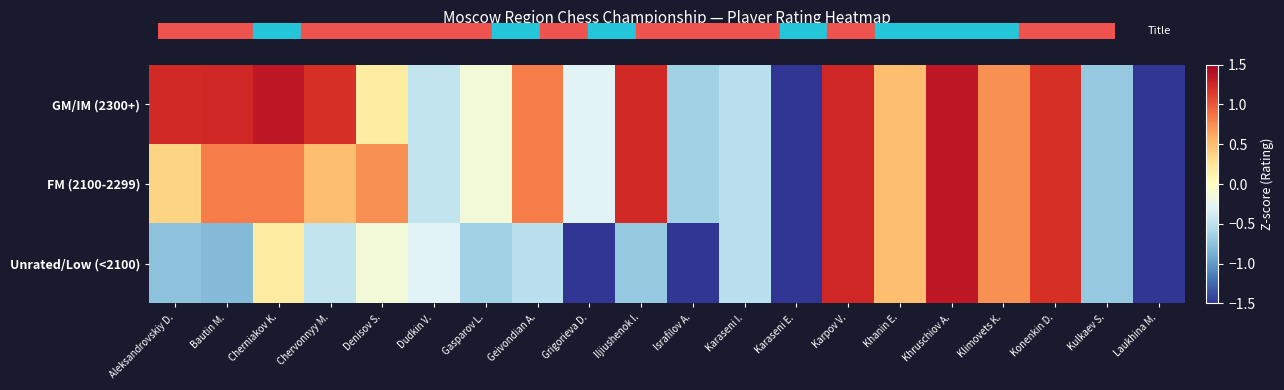

Reading right to left, extract all data points from this chart.

GM/IM (2300+): Laukhina M.=-2.2	Kulkaev S.=-0.7	Konenkin D.=1.2	Klimovets K.=0.7	Khruschiov A.=1.3	Khanin E.=0.5	Karpov V.=1.2	Karaseni E.=-2.0	Karaseni I.=-0.5	Israfilov A.=-0.6	Iljiushenok I.=1.2	Grigorieva D.=-0.3	Geivondian A.=0.8	Gasparov L.=-0.1	Dudkin V.=-0.5	Denisov S.=0.2	Chervonnyy M.=1.2	Cherniakov K.=1.3	Bautin M.=1.2	Aleksandrovskiy D.=1.2
FM (2100-2299): Laukhina M.=-2.2	Kulkaev S.=-0.7	Konenkin D.=1.2	Klimovets K.=0.7	Khruschiov A.=1.3	Khanin E.=0.5	Karpov V.=1.2	Karaseni E.=-2.0	Karaseni I.=-0.5	Israfilov A.=-0.6	Iljiushenok I.=1.2	Grigorieva D.=-0.3	Geivondian A.=0.8	Gasparov L.=-0.1	Dudkin V.=-0.5	Denisov S.=0.7	Chervonnyy M.=0.5	Cherniakov K.=0.8	Bautin M.=0.8	Aleksandrovskiy D.=0.4
Unrated/Low (<2100): Laukhina M.=-2.2	Kulkaev S.=-0.7	Konenkin D.=1.2	Klimovets K.=0.7	Khruschiov A.=1.3	Khanin E.=0.5	Karpov V.=1.2	Karaseni E.=-2.0	Karaseni I.=-0.5	Israfilov A.=-2.2	Iljiushenok I.=-0.7	Grigorieva D.=-2.0	Geivondian A.=-0.5	Gasparov L.=-0.6	Dudkin V.=-0.3	Denisov S.=-0.1	Chervonnyy M.=-0.5	Cherniakov K.=0.2	Bautin M.=-0.8	Aleksandrovskiy D.=-0.8